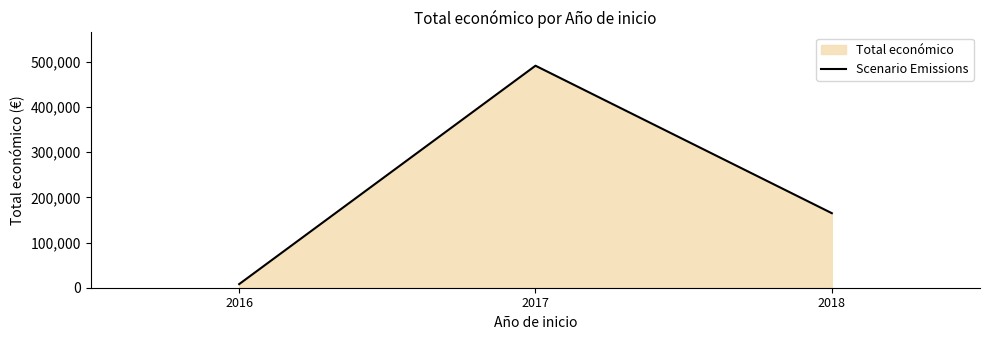

Rank the categories by value from highest to lowest.

2017, 2018, 2016